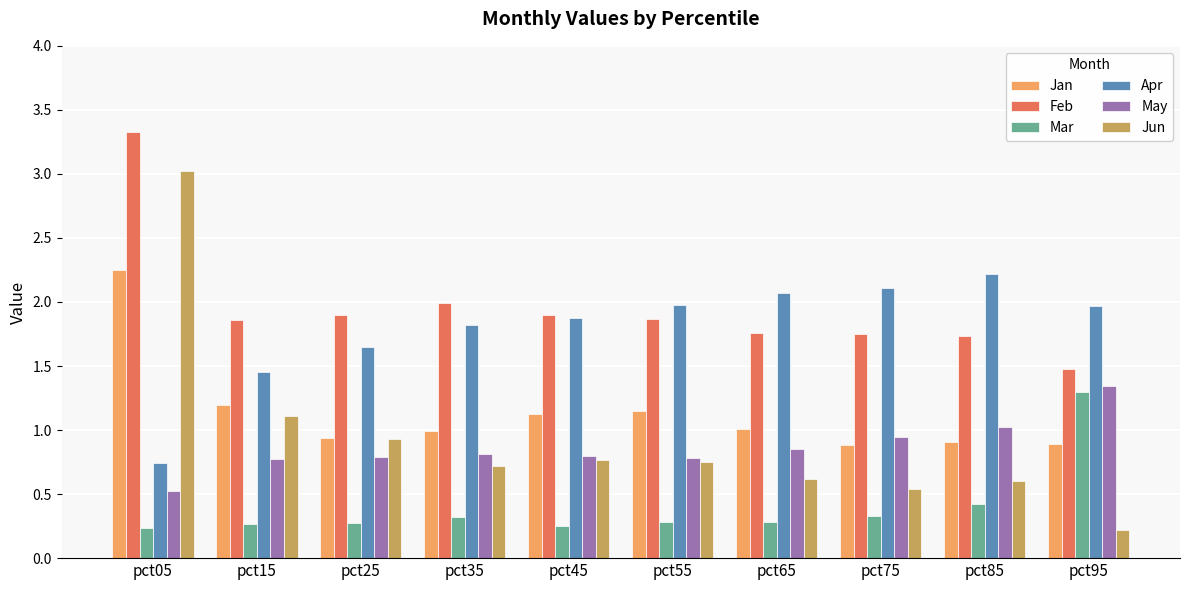

What are all the series names shown in the legend?

Jan, Feb, Mar, Apr, May, Jun